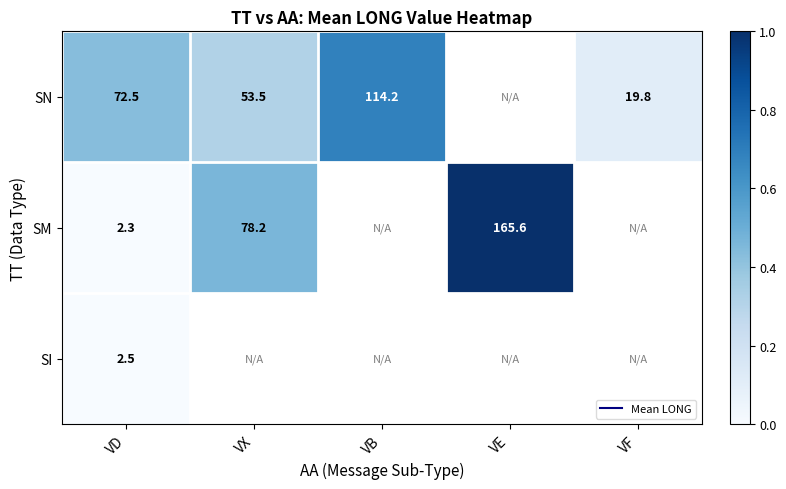

Is it true that SM equals 0.5 at VD?

False